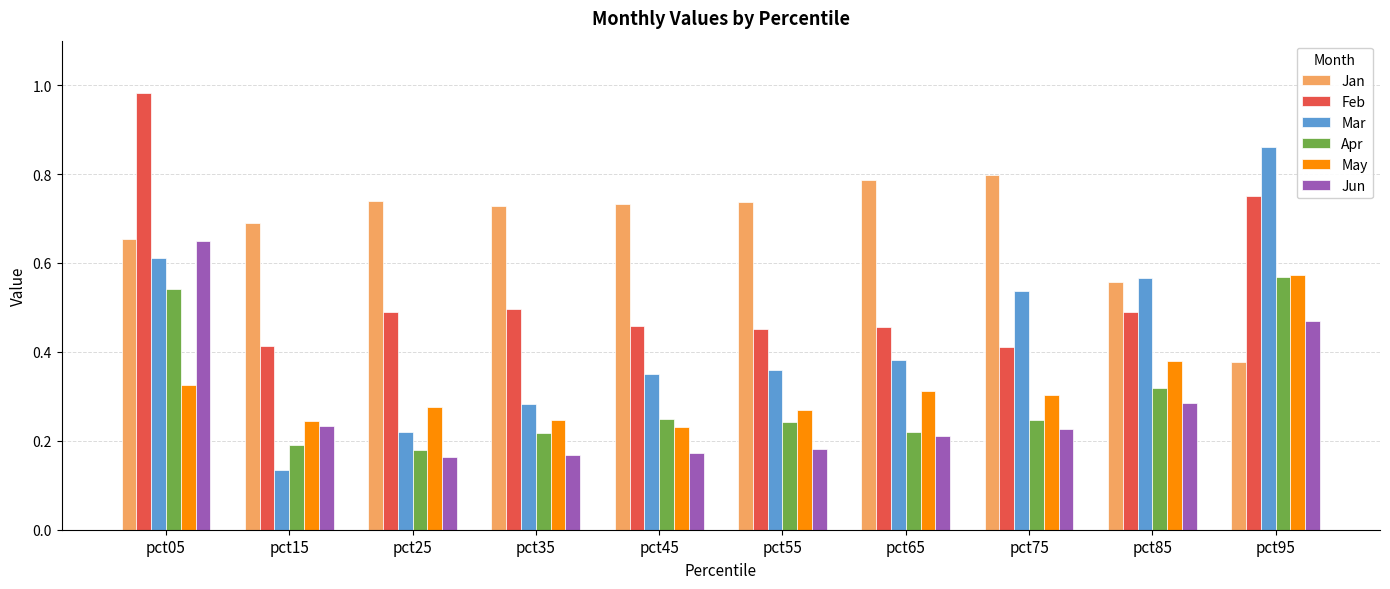

What is the sum of all Jun values?

2.8